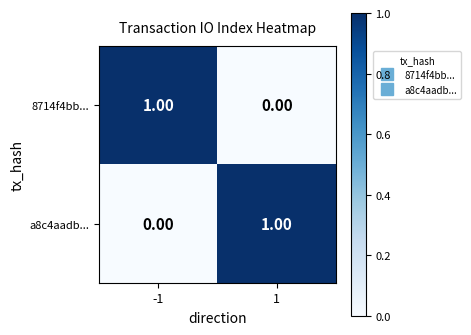

Is the value of 8714f4bb... at 1 greater than the value of a8c4aadb... at 1?

No